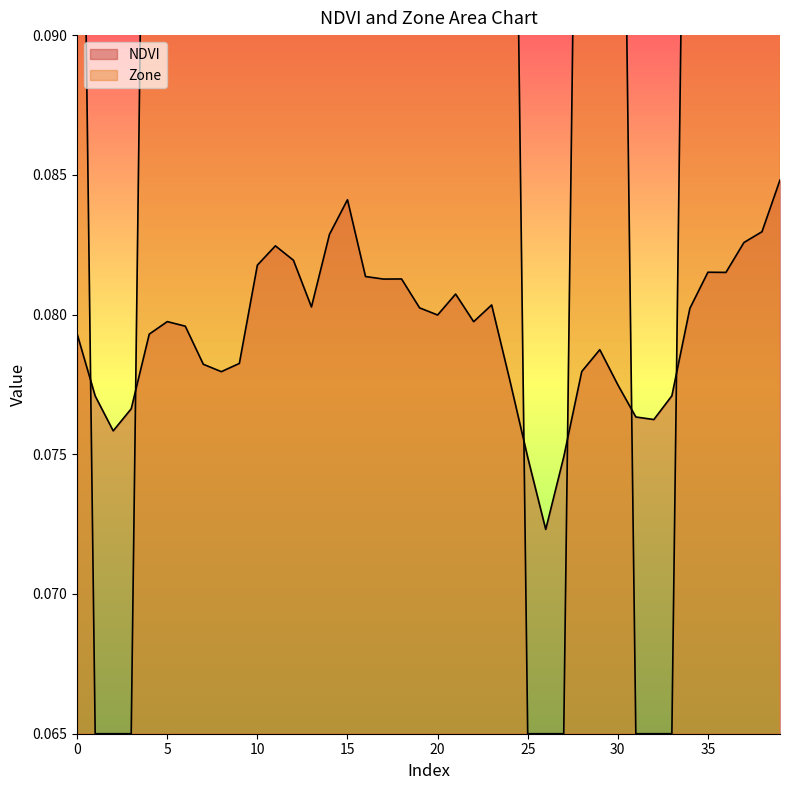

Rank the series by their maximum value, from highest to lowest.

Zone, NDVI